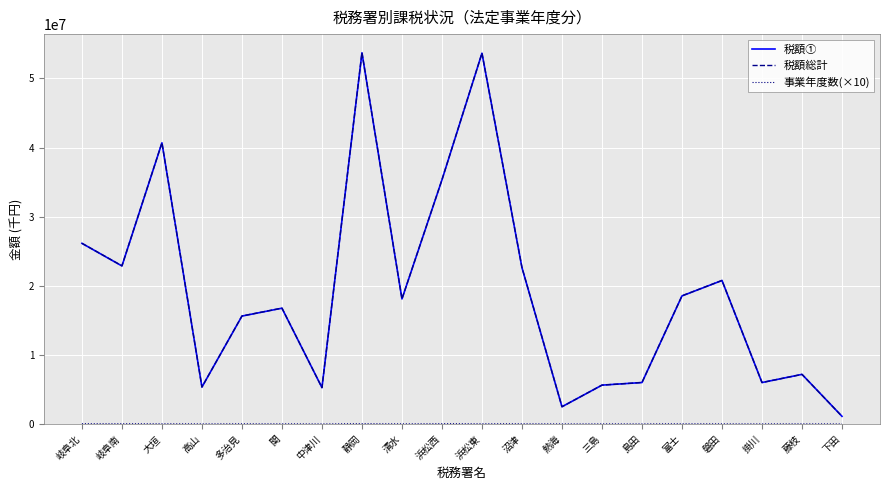

At which category does 税額総計 reach its first local peak?

大垣